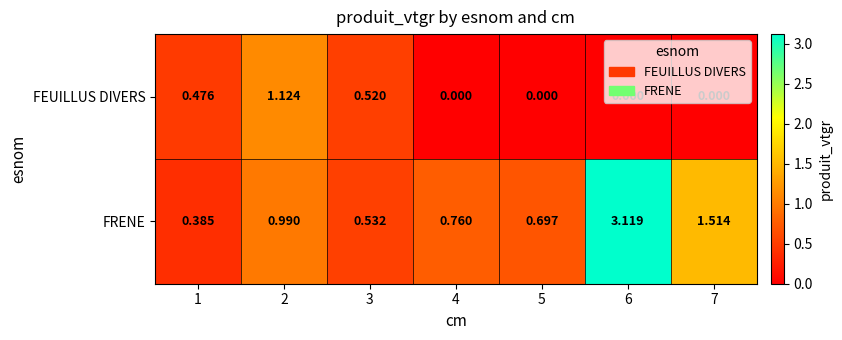

Which series has the largest total across all categories?

FRENE